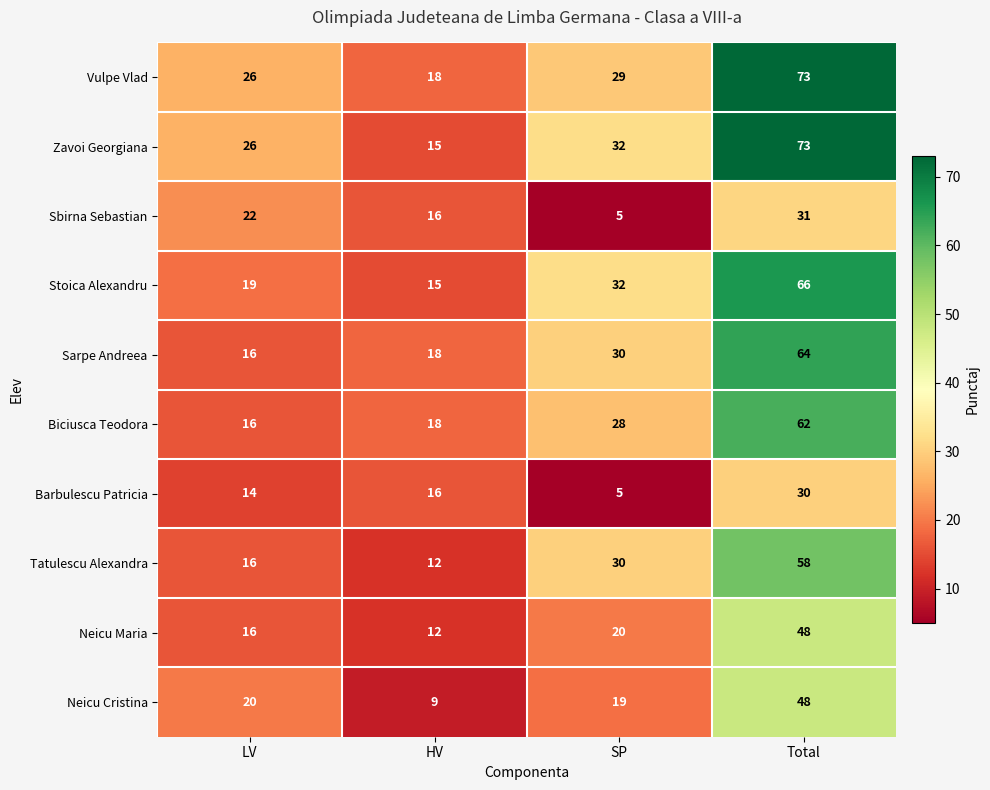

What is the maximum value shown in the chart?

73